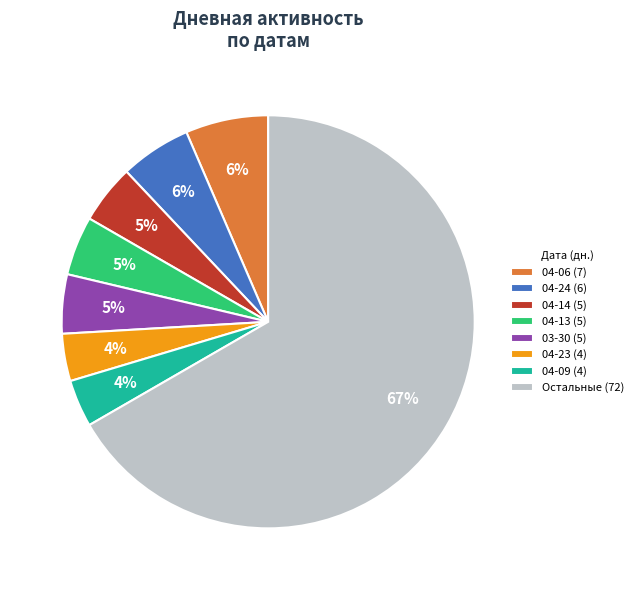

The 04-24 (6) slice represents 1% of the pie. True or false?

False